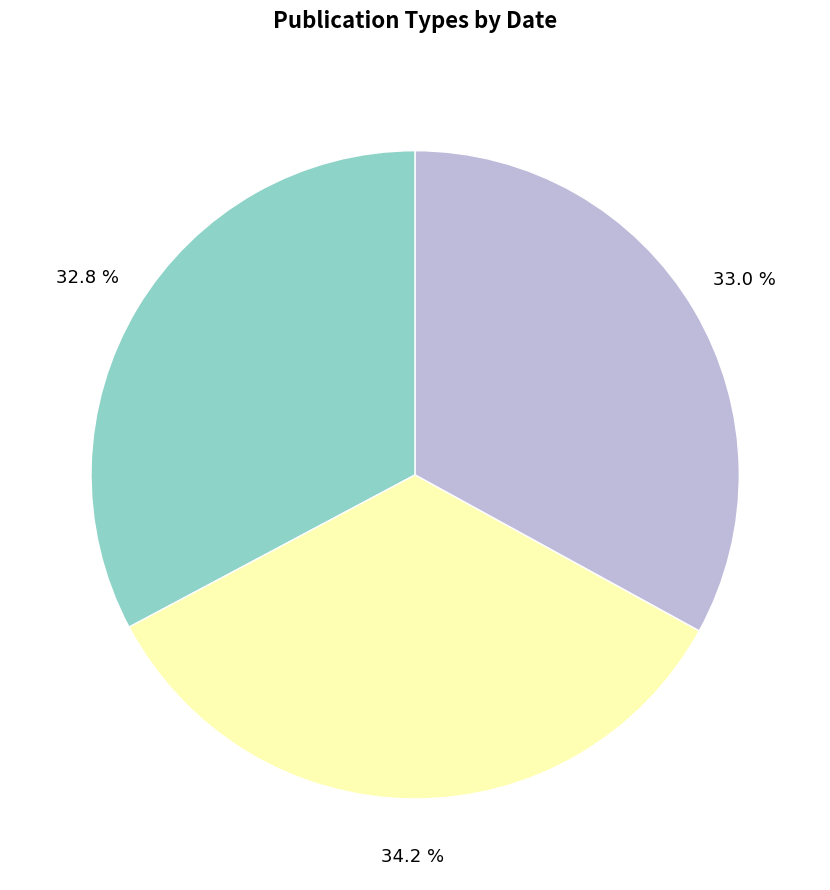

To the nearest percent, what is the average slice percentage?

33%